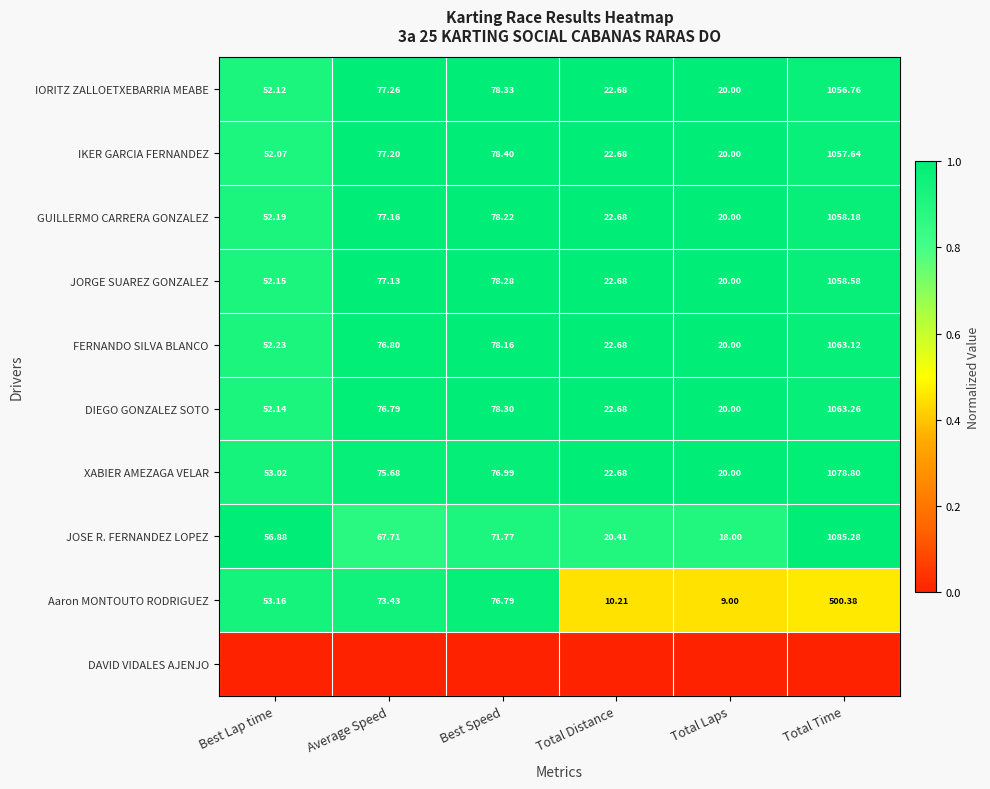

What is the spread (max minus min) of values at Average Speed?

1.0